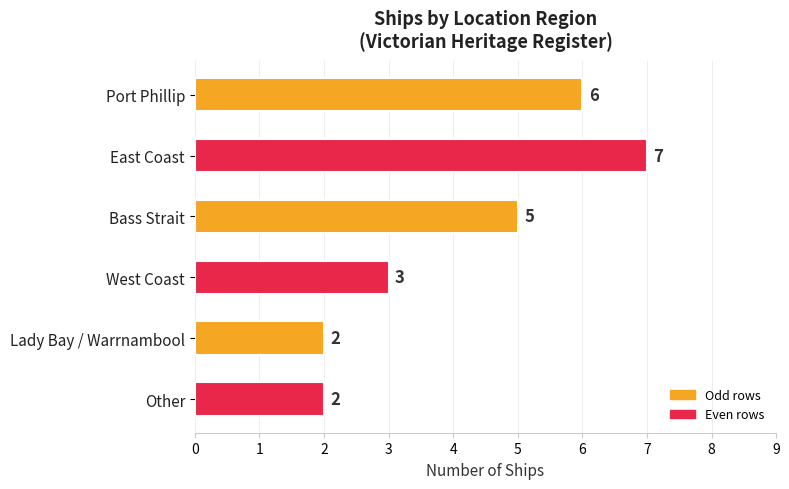

Are the bars horizontal?

Yes